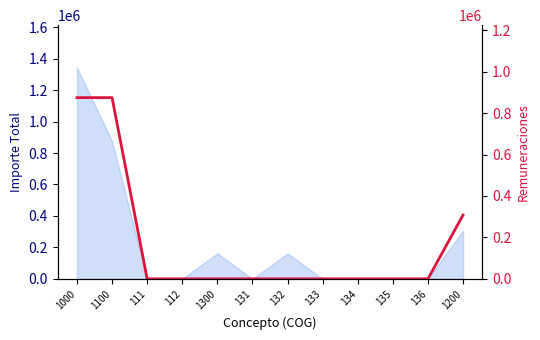

What is the difference between the maximum and minimum values?

874393